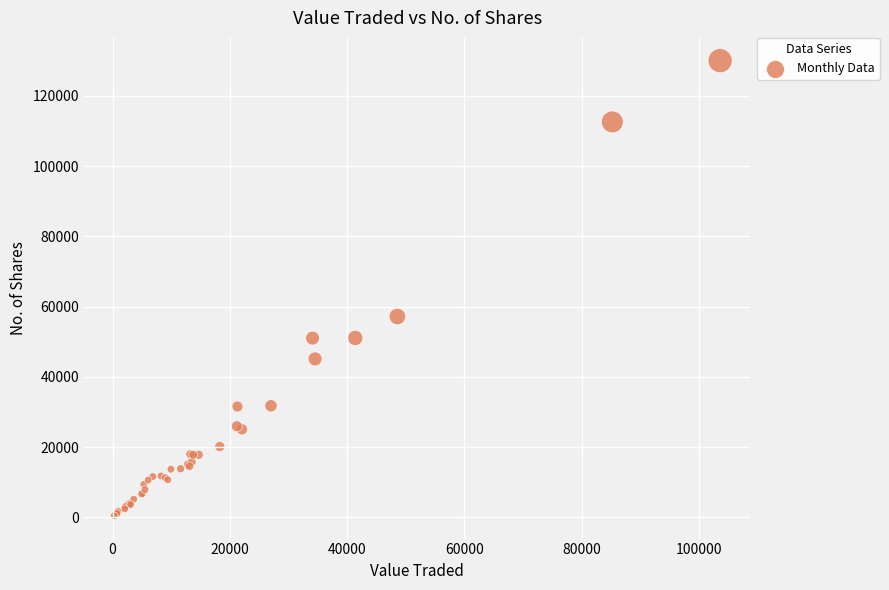

What Y value in the scatter plot is closest to 65249?

57203